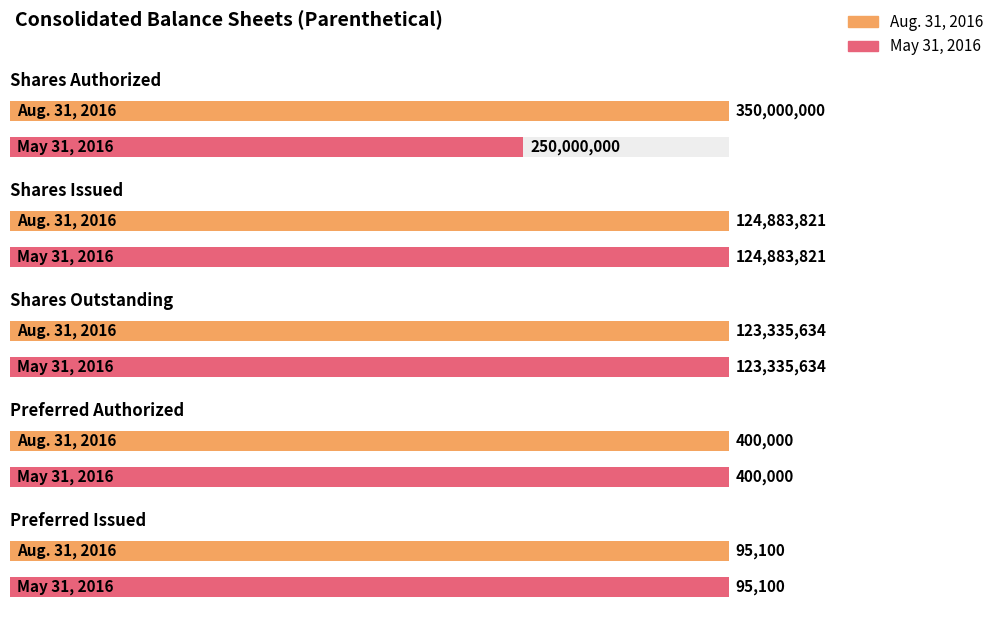

Reading right to left, what are all the values shown in this chart?

Aug. 31, 2016: 95100	400000	123335634	124883821	350000000
May 31, 2016: 95100	400000	123335634	124883821	250000000